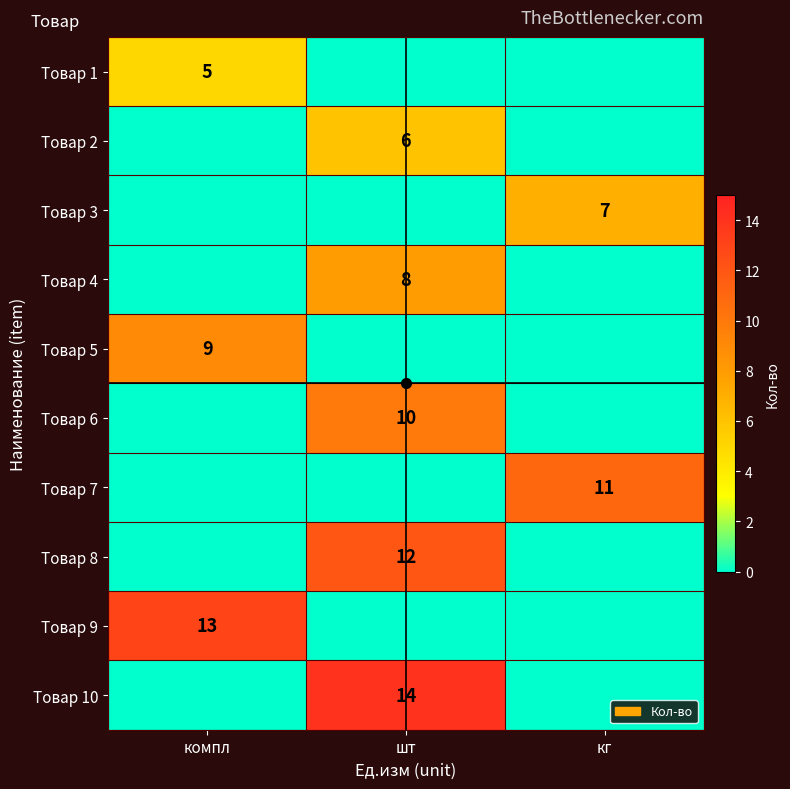

True or false: Товар 5 has a value of 9 at компл.

True